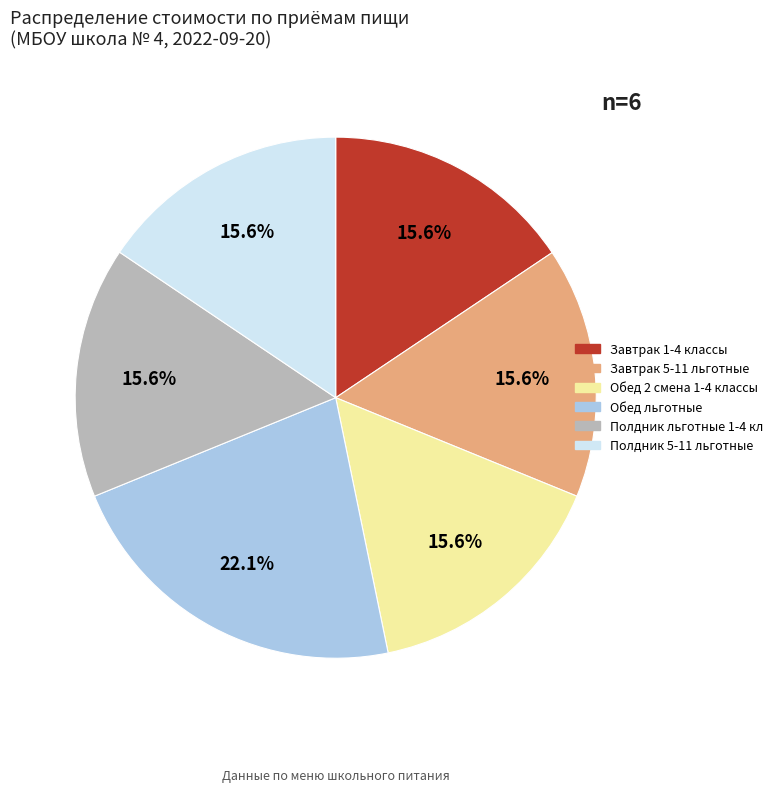

To the nearest percent, what is the difference between the Завтрак 1-4 классы and Обед 2 смена 1-4 классы slice percentages?

0%